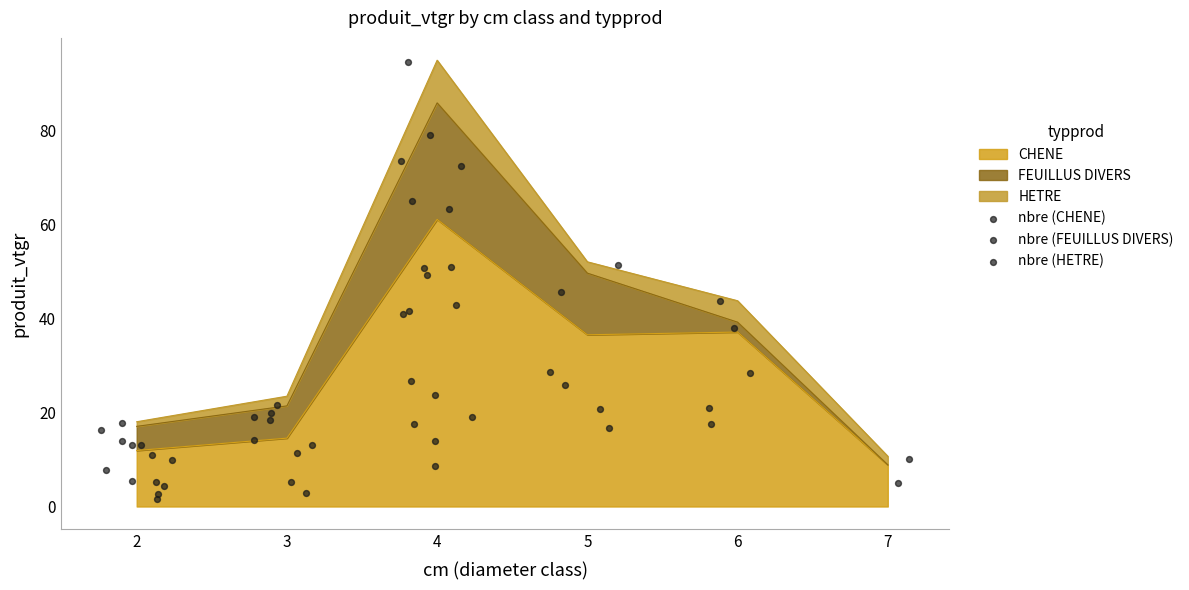

At how many categories does at least one series exceed 26?

3